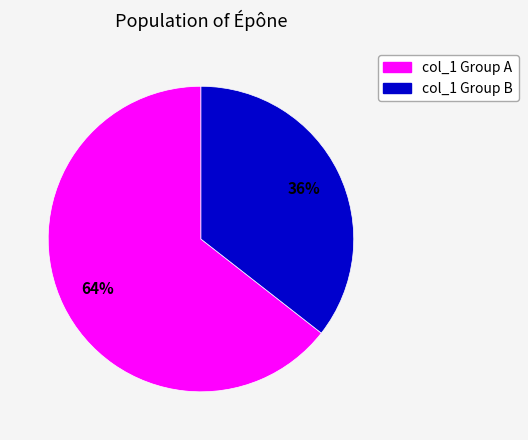

Does any single category account for the majority?

Yes